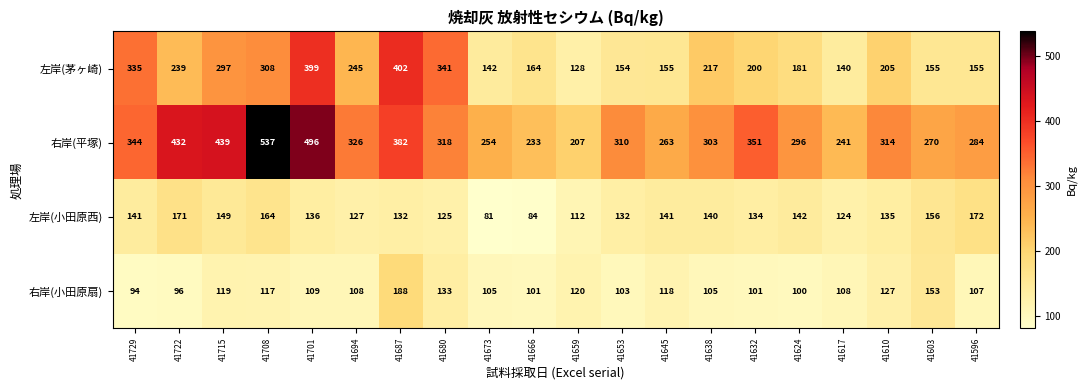

Rank the categories by 右岸(平塚) value from highest to lowest.

41708, 41701, 41715, 41722, 41687, 41632, 41729, 41694, 41680, 41610, 41653, 41638, 41624, 41596, 41603, 41645, 41673, 41617, 41666, 41659